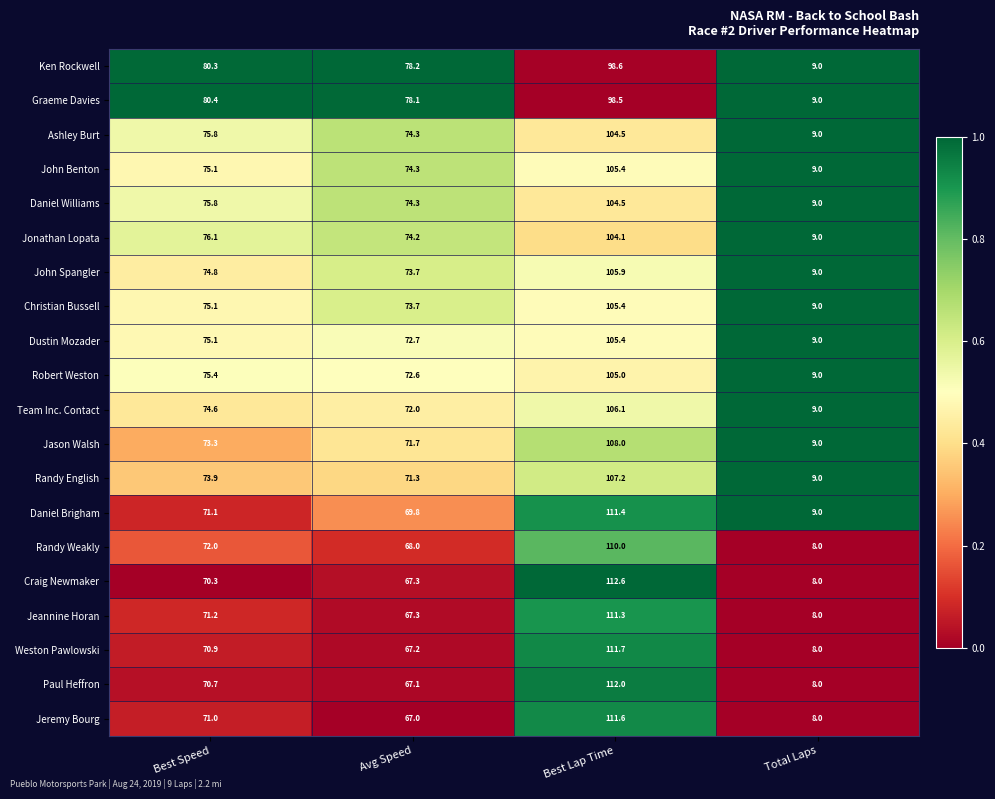

At which label does John Spangler first exceed 74?

Best Speed